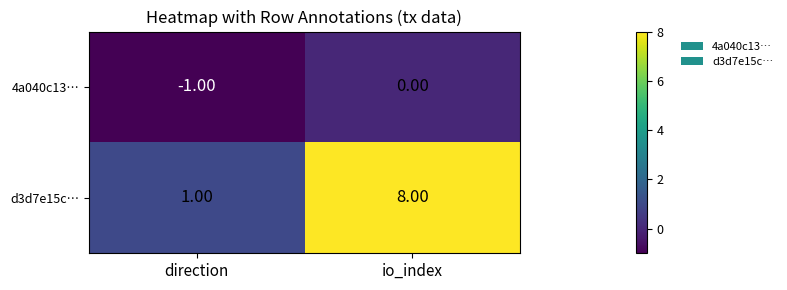

Which label corresponds to the largest value in the chart?

io_index